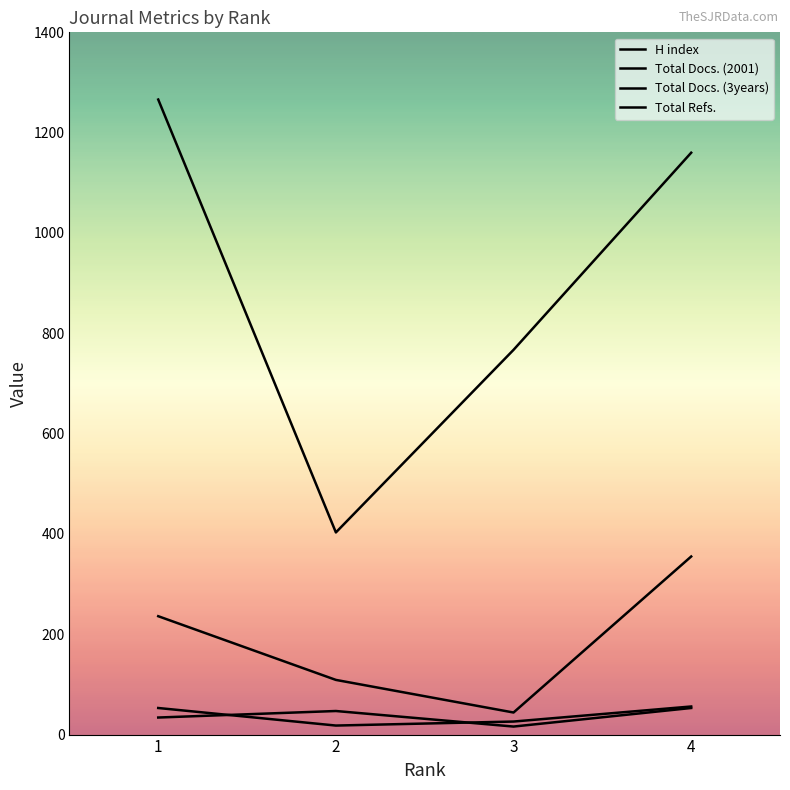

Which series has the widest spread of values?

Total Refs.